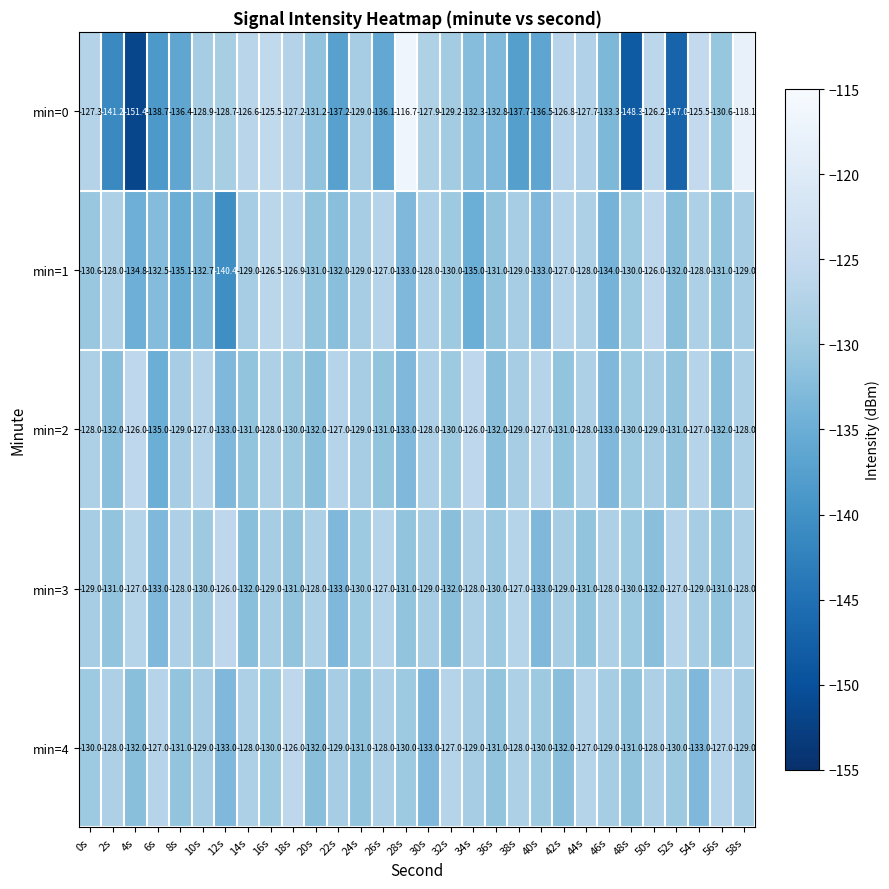

The value of min=0 at 34s is -43.0. True or false?

False